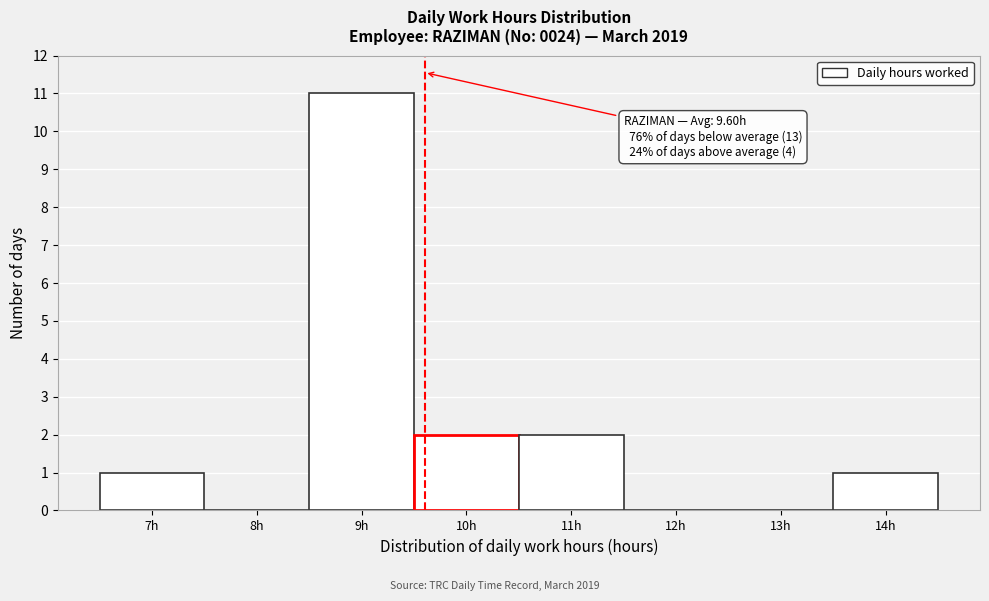

Which range on the x-axis has the tallest bar?

8.5 to 9.5